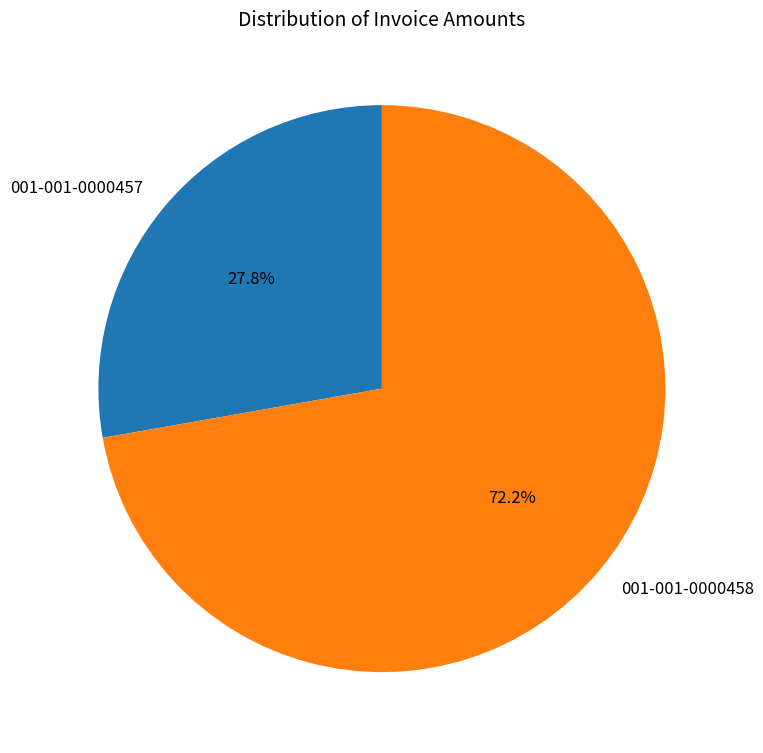

Which category has the biggest portion of the pie?

001-001-0000458